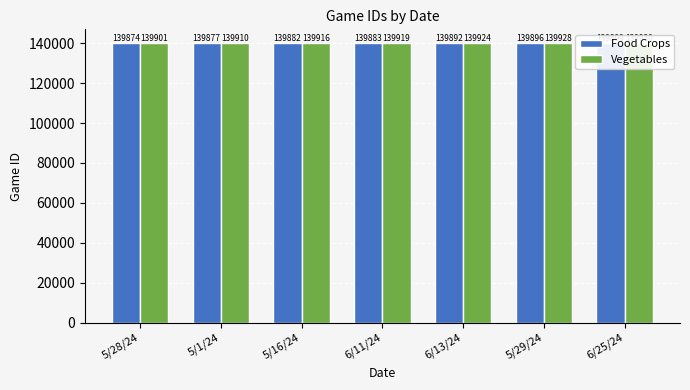

Reading right to left, transcribe all the data shown in this chart.

Food Crops: 139899	139896	139892	139883	139882	139877	139874
Vegetables: 139930	139928	139924	139919	139916	139910	139901